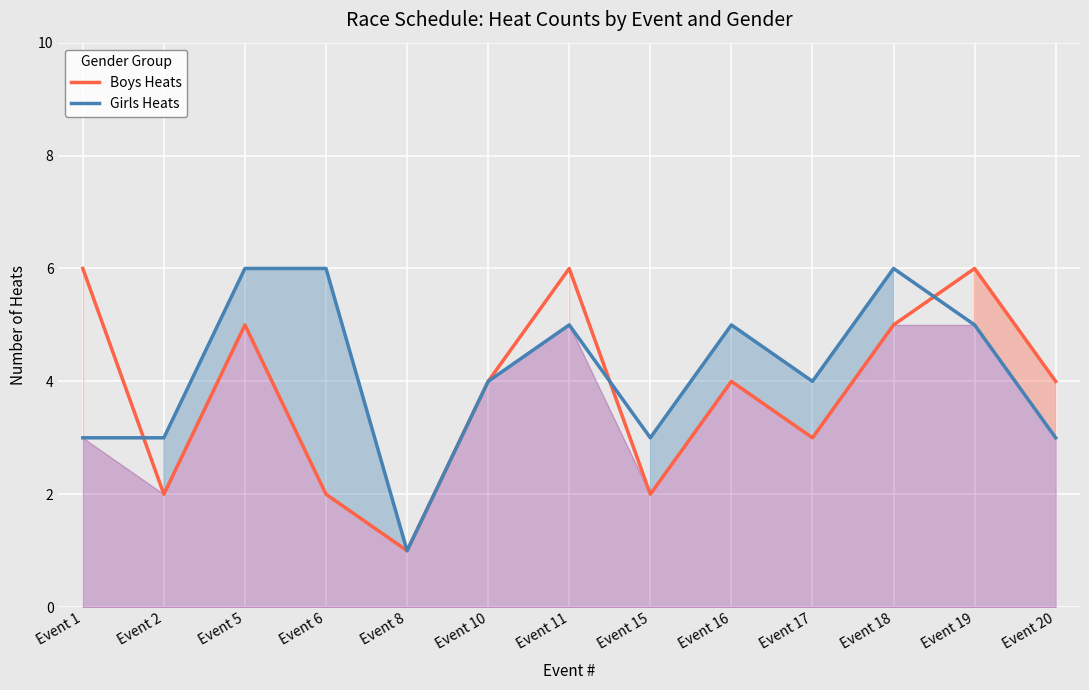

Is the value of Boys Heats at Event 10 greater than the value of Girls Heats at Event 8?

Yes